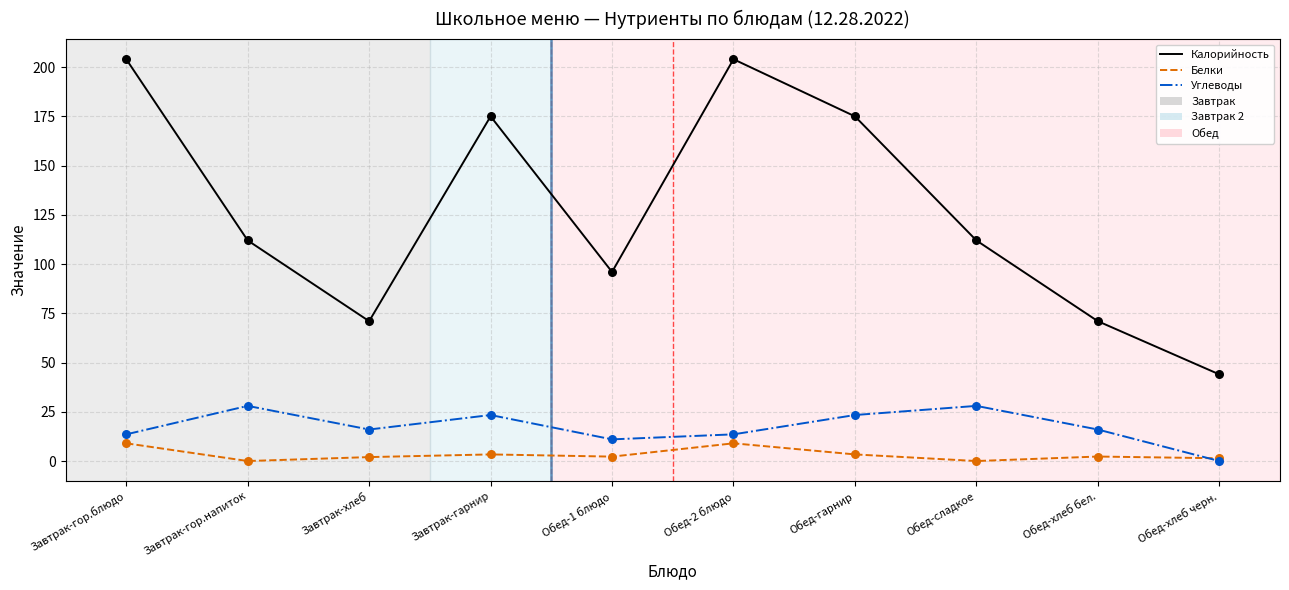

Which series has the widest spread of values?

Калорийность